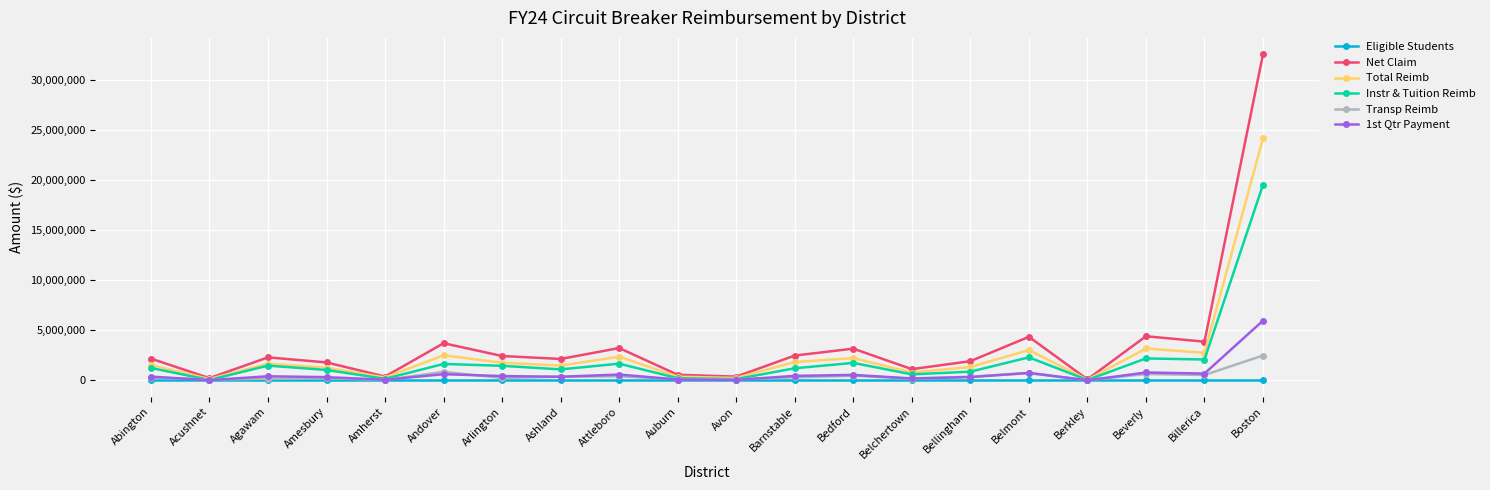

What position from the left is Beverly?

18